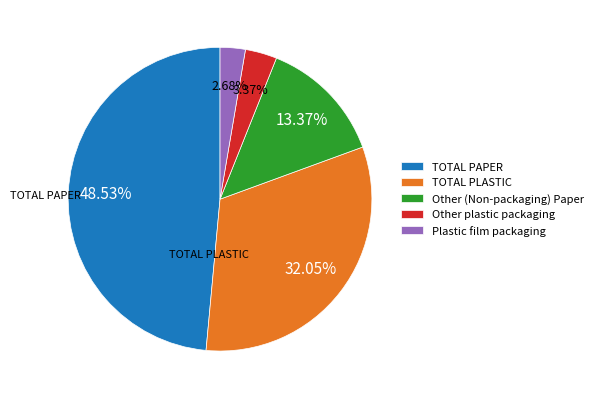

What is the smallest slice in the pie chart?

Plastic film packaging